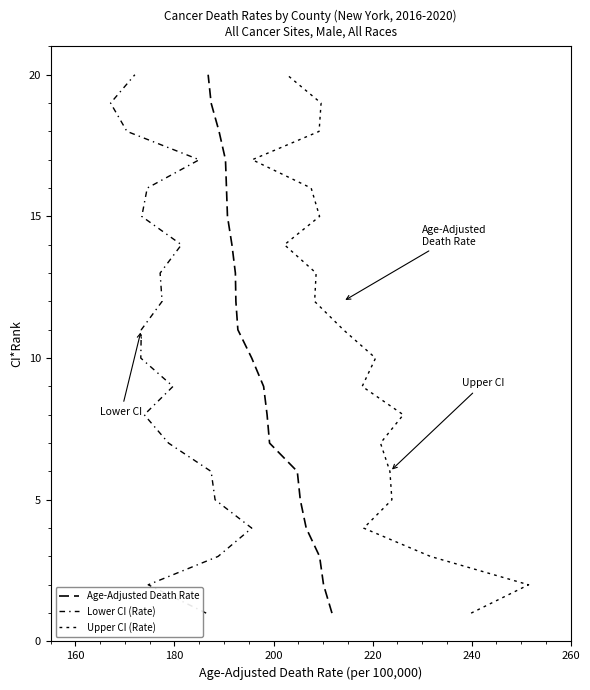

Is the value of Upper CI (Rate) at 160 greater than the value of Lower CI (Rate) at 280?

No